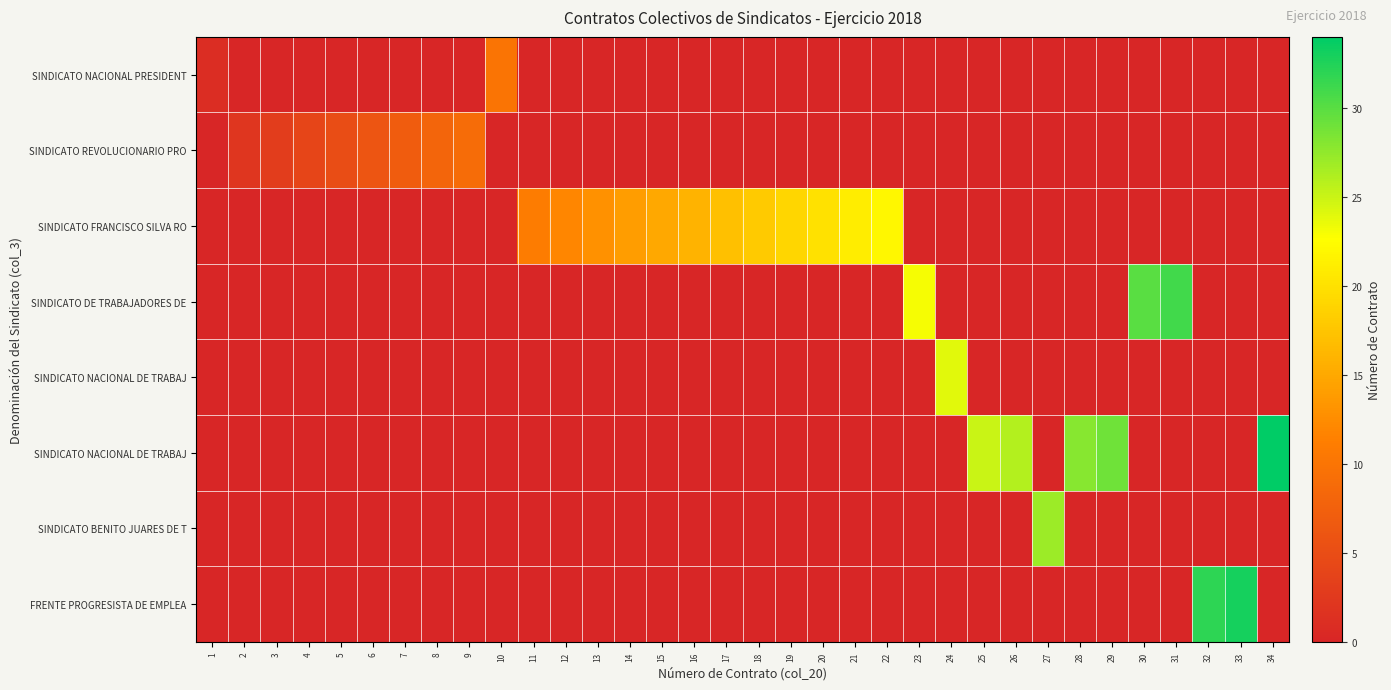

At which category is the sum across all series the highest?

34